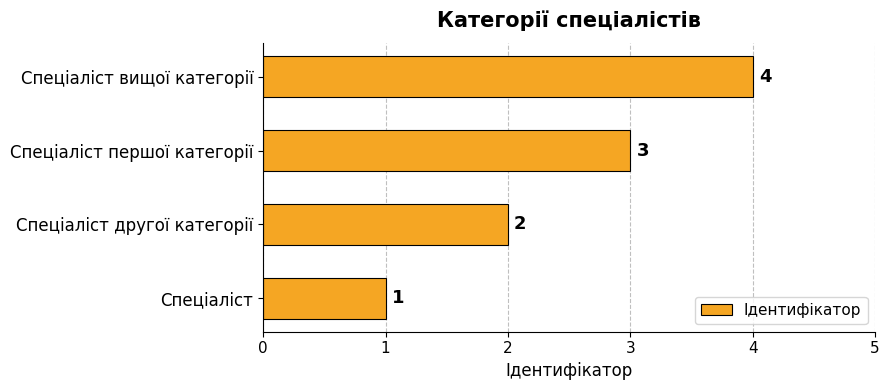

What is the minimum value shown in the chart?

1